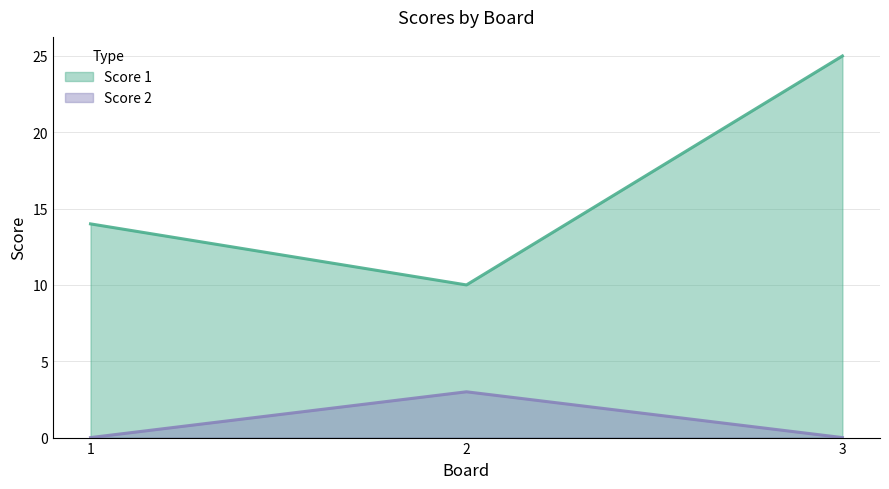

Rank the series at 3 from highest to lowest value.

Score 1, Score 2